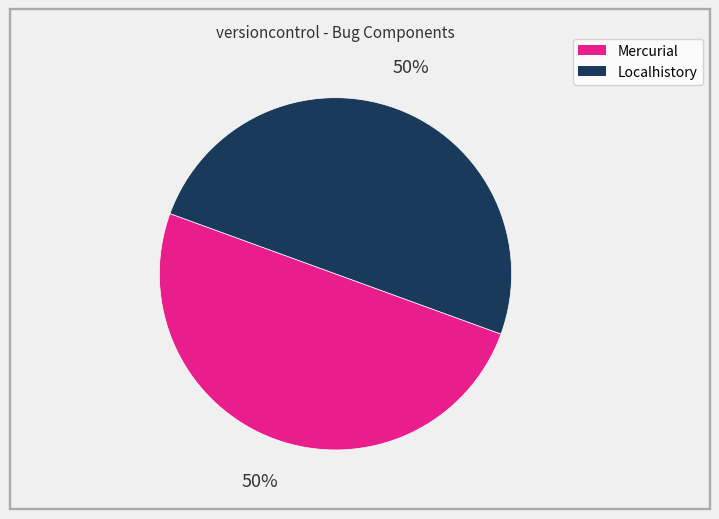

To the nearest percent, what percentage of the pie is Localhistory?

50%